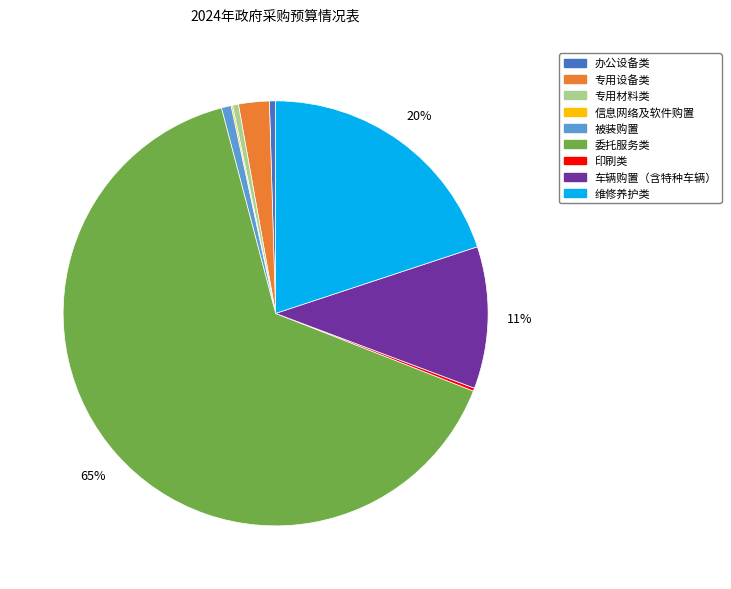

Does 委托服务类 account for over 50% of the chart?

Yes